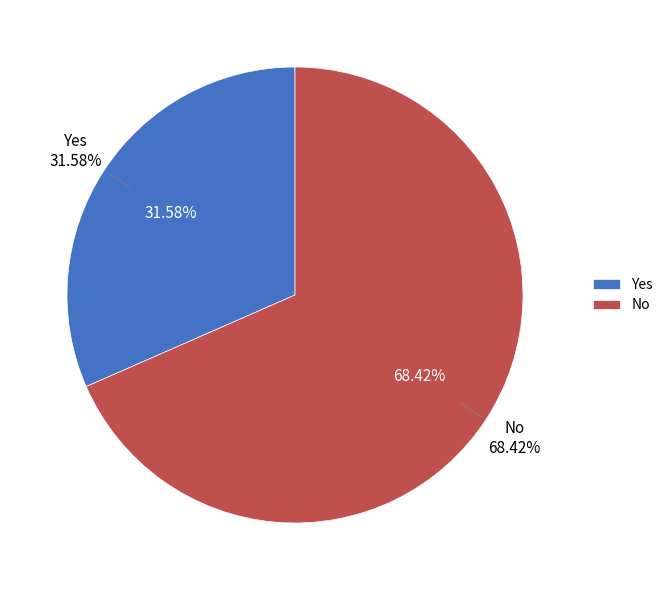

The No slice represents 62% of the pie. True or false?

False